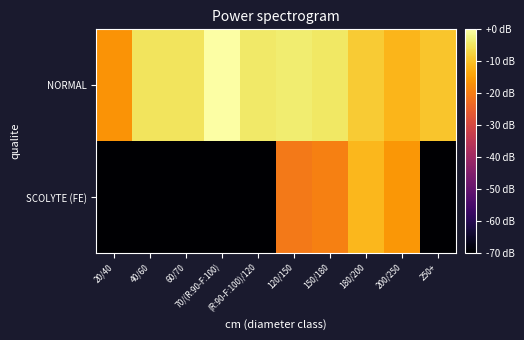

What is the total value across all series at 60/70?

-87.0